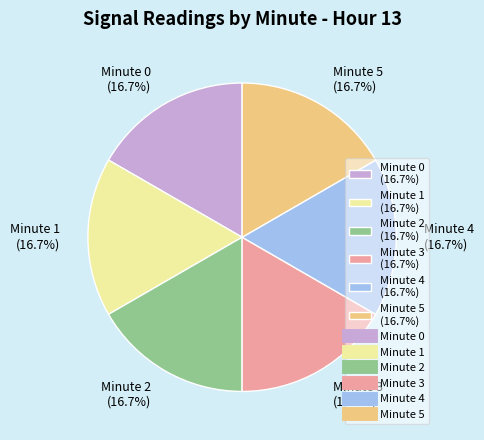

Do Minute 0 (16.7%) and Minute 3 (16.7%) together represent more than half of the pie?

No